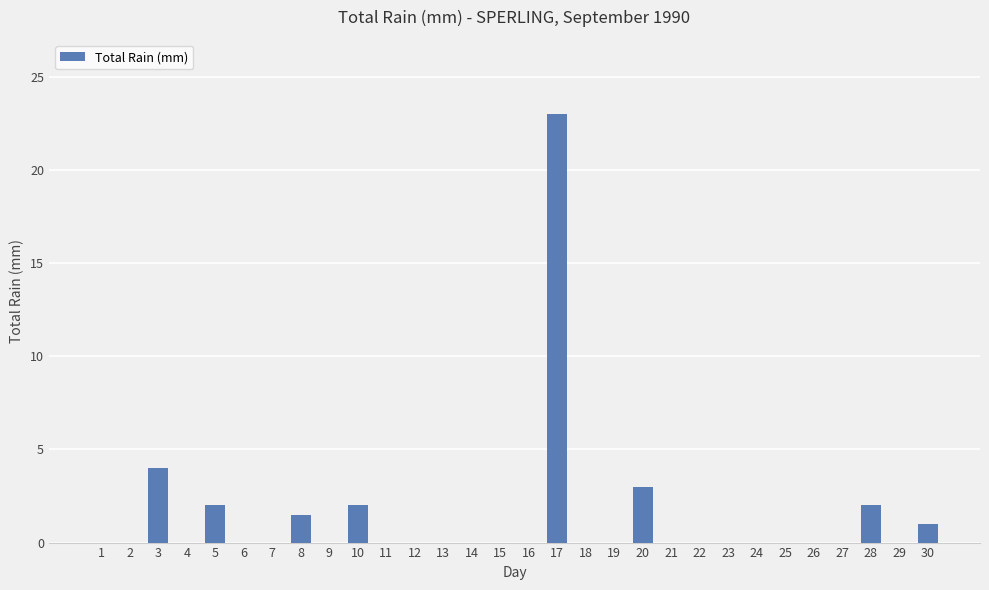

Is it true that the value at 20 is 3.0?

True